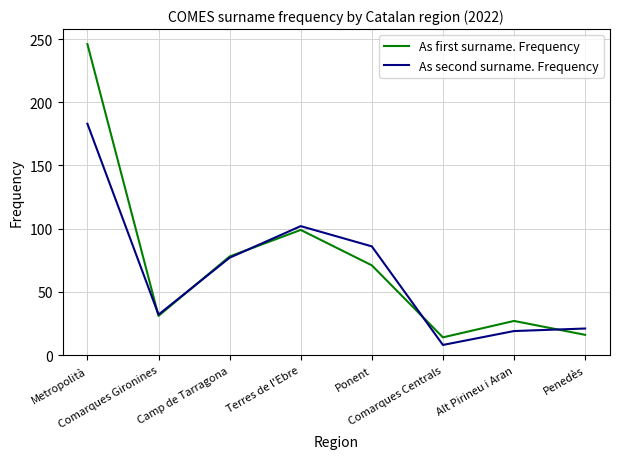

Which series has the largest range (max minus min)?

As first surname. Frequency